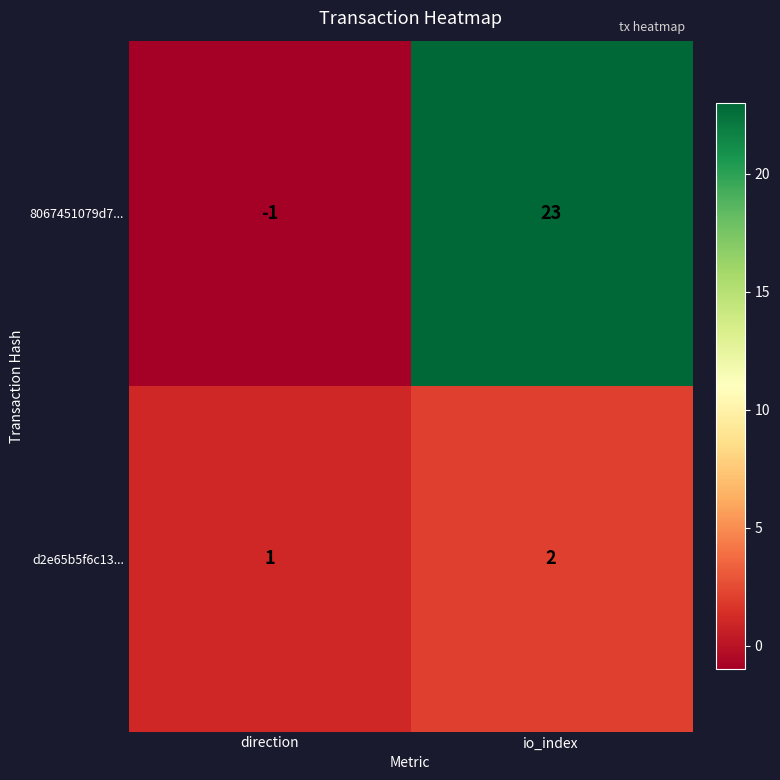

How many distinct data groups are displayed?

2